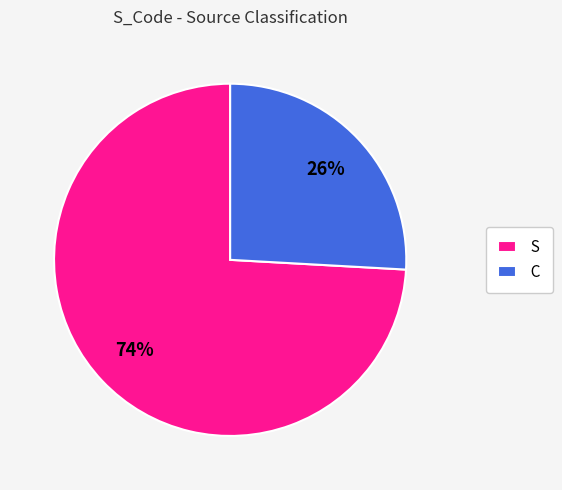

How many segments does this pie chart have?

2